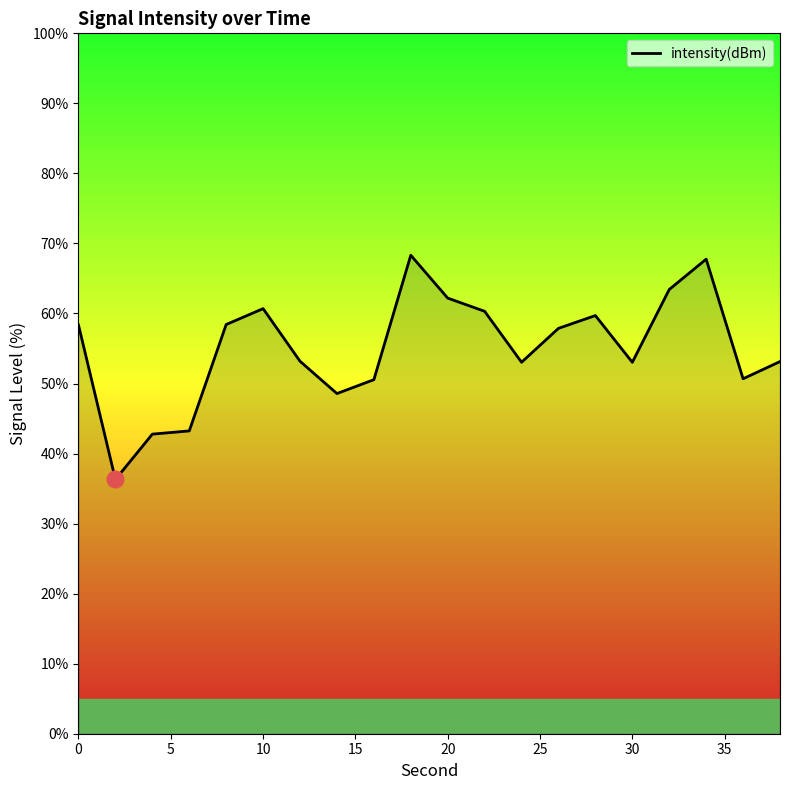

What is the minimum value shown in the chart?

36.3